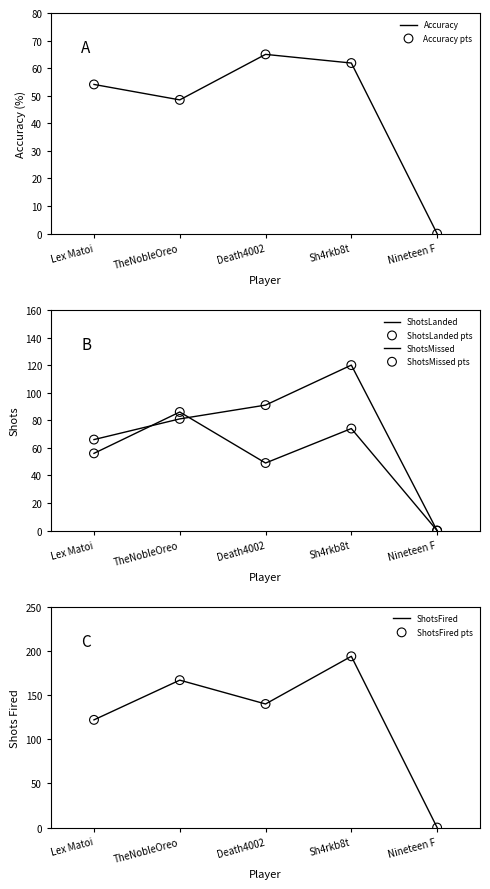

Which series has the largest total across all categories?

ShotsFired